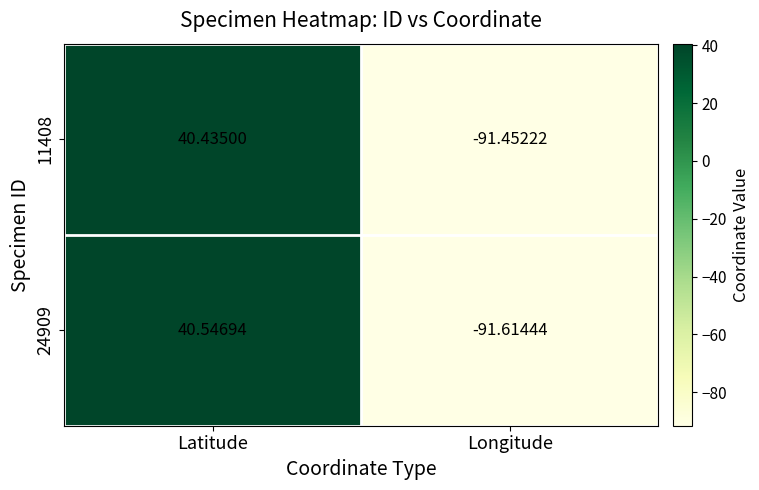

Which category has the highest value in the 11408 series?

Latitude